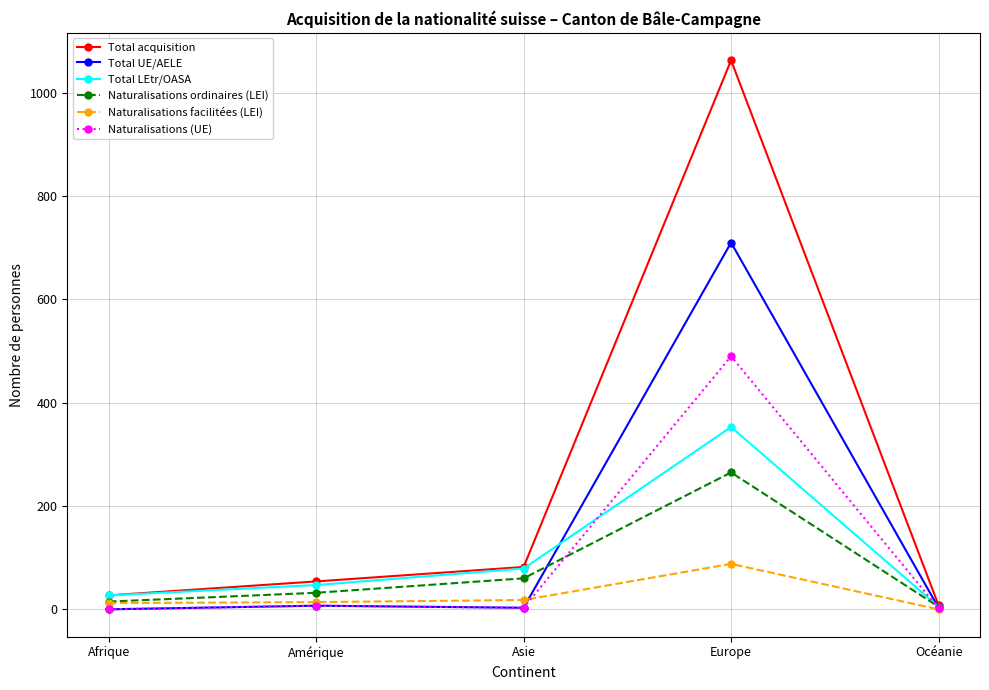

Is the value of Naturalisations (UE) at Europe greater than the value of Total acquisition at Amérique?

Yes